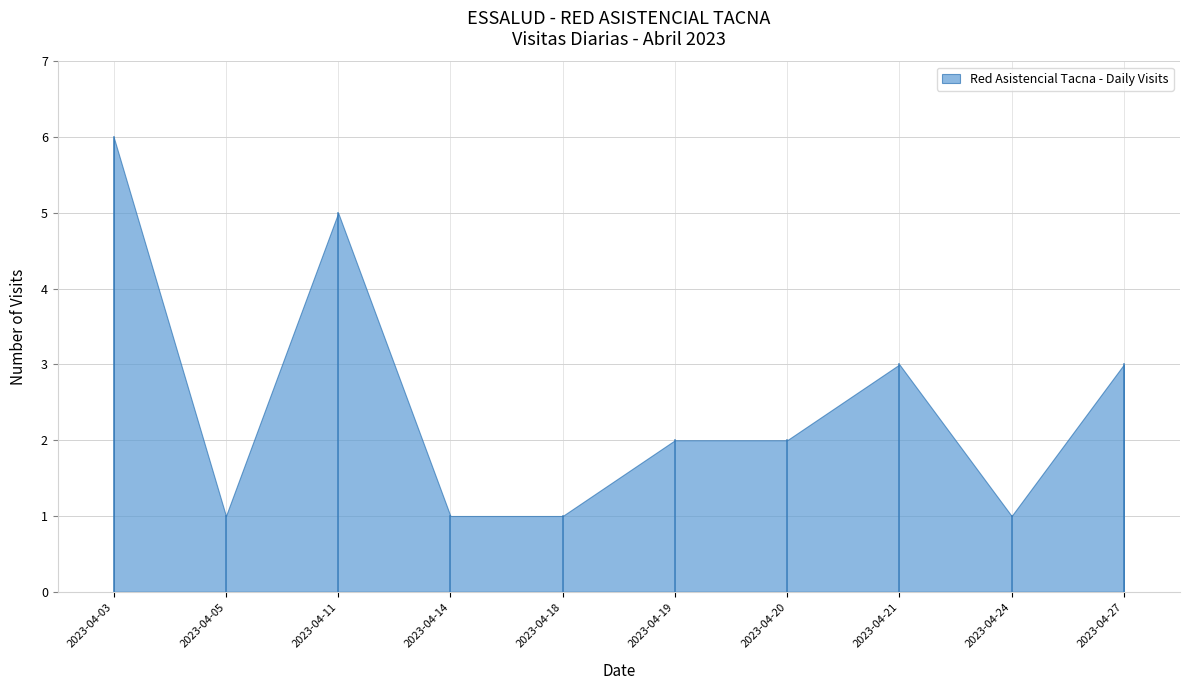

Does the chart have visible grid lines?

Yes